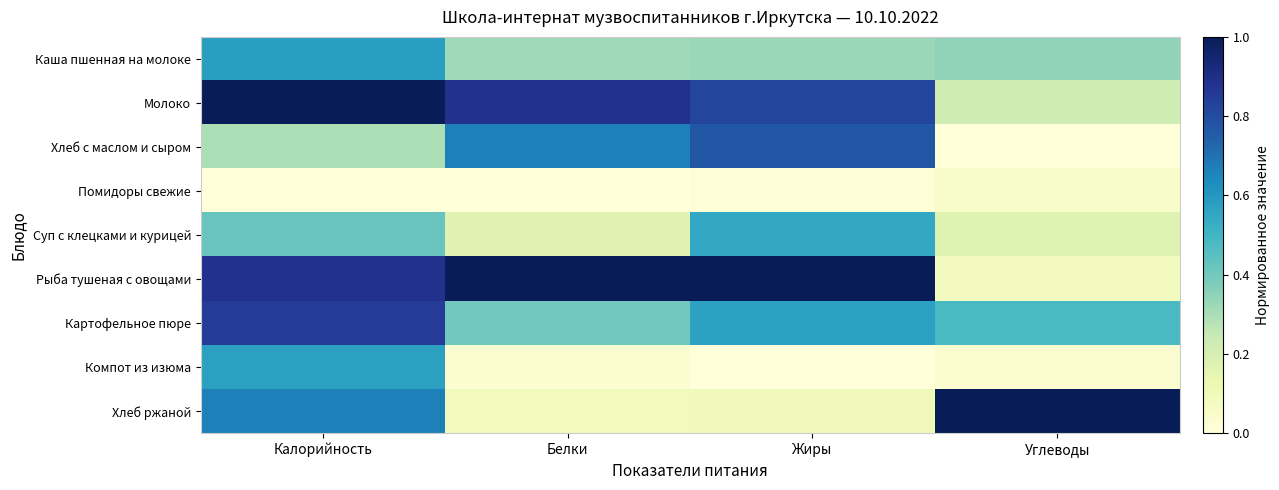

Which series has the widest spread of values?

Рыба тушеная с овощами